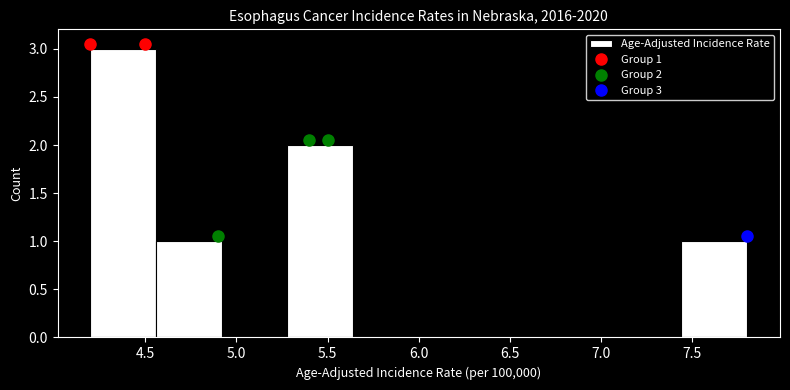

Over which range of the x-axis is the bar tallest?

4.20 to 4.56